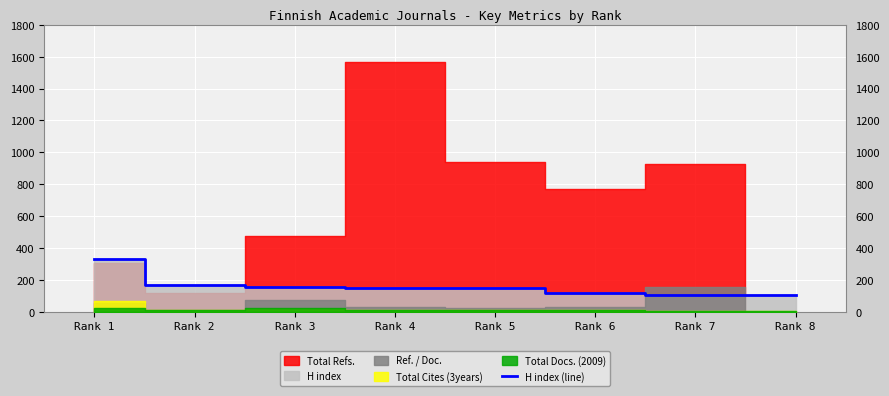

What is the maximum value for H index (line)?

333